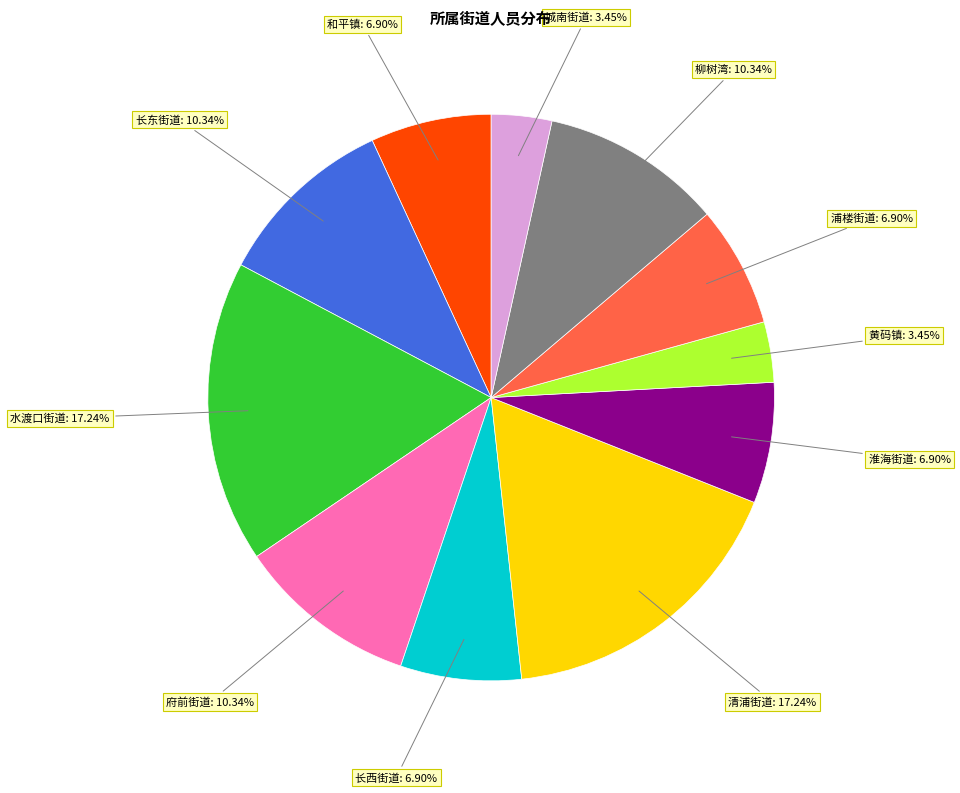

Between 水渡口街道 and 城南街道, which is larger?

水渡口街道